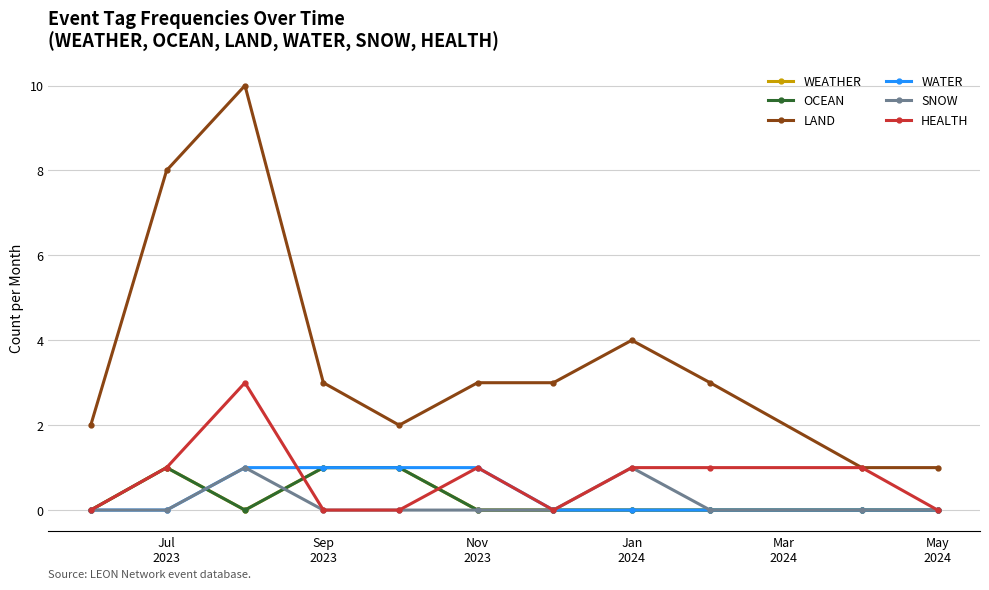

Is this an area chart (filled region under the line)?

No